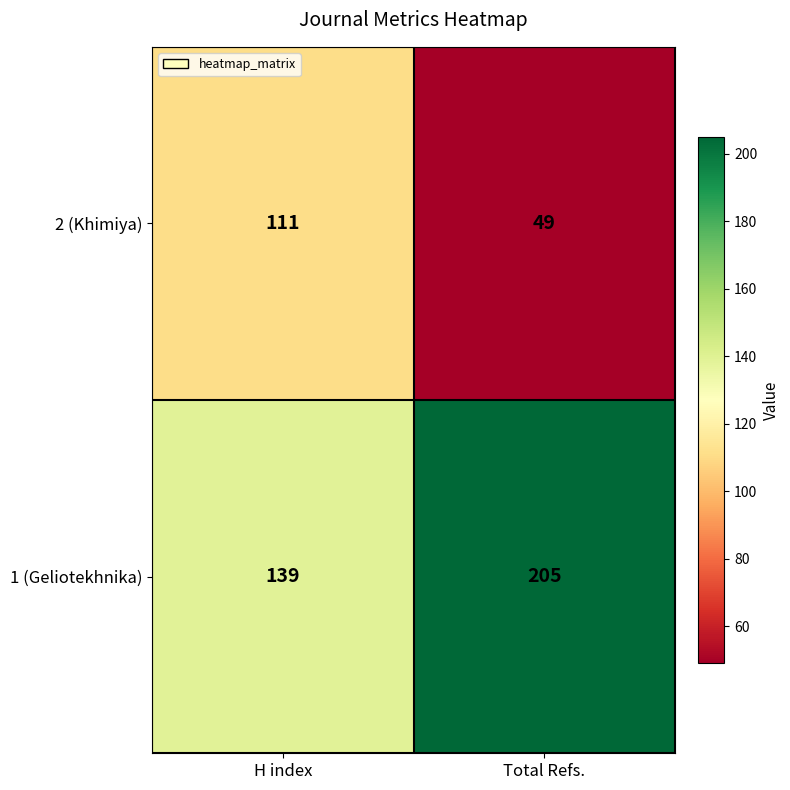

Which series has the largest range (max minus min)?

1 (Geliotekhnika)